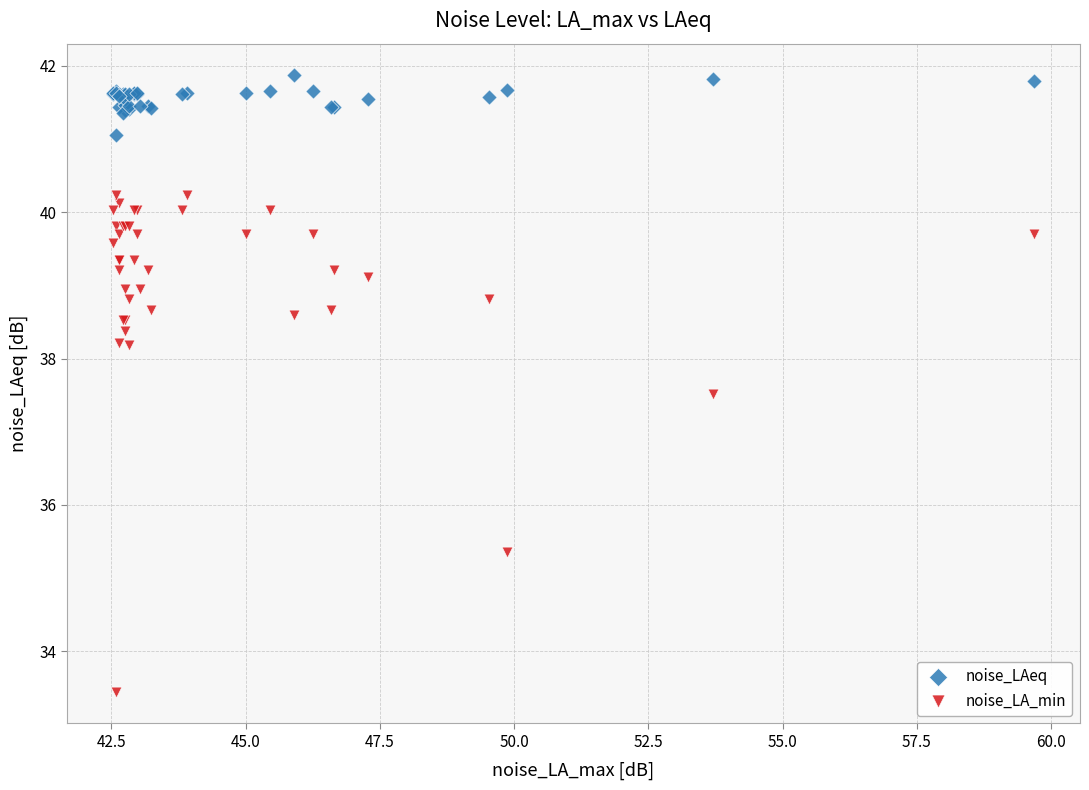

What is the X range (max minus min) for the scatter plot?

17.1